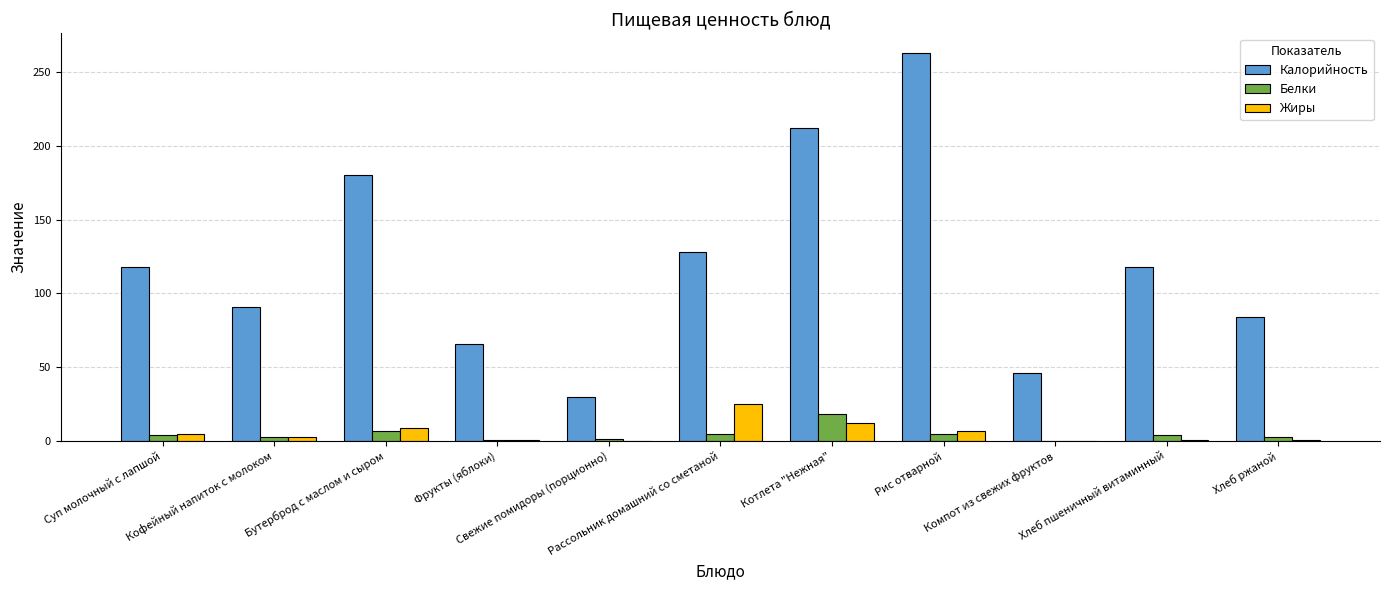

What is the maximum value shown in the chart?

263.2